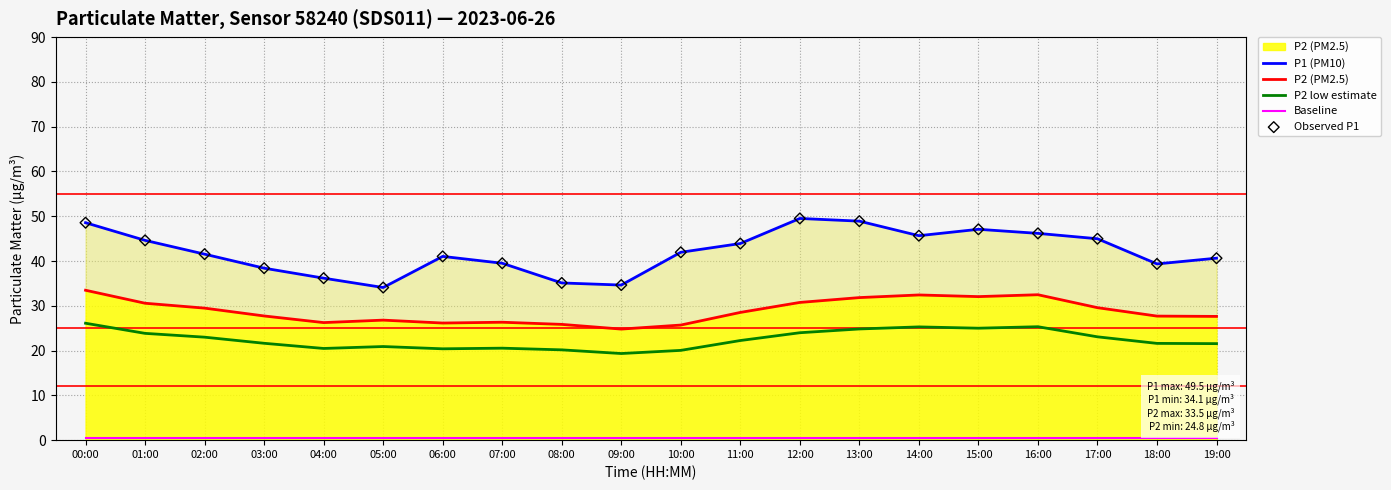

Which series contains the highest Y value?

P1 (PM10)